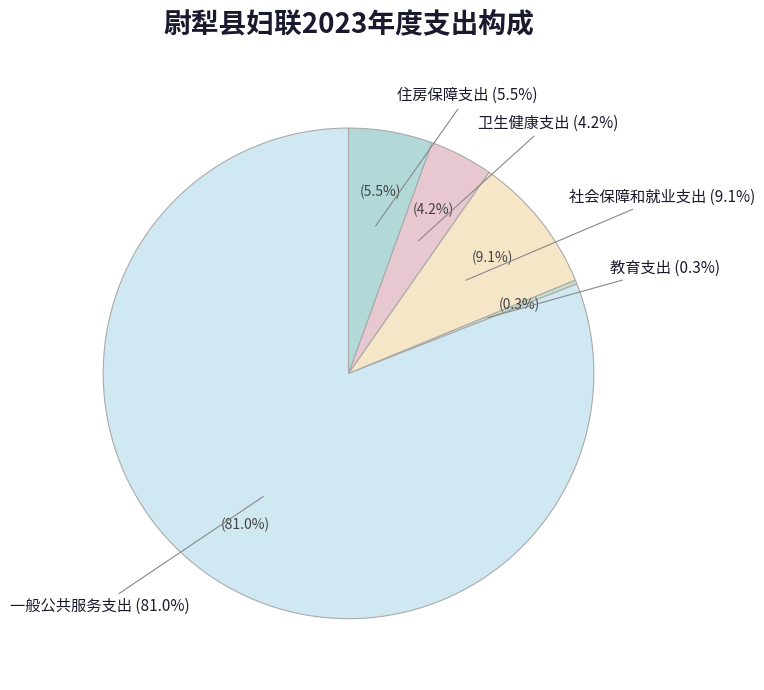

To the nearest percent, what percentage of the pie is 一般公共服务支出?

81%